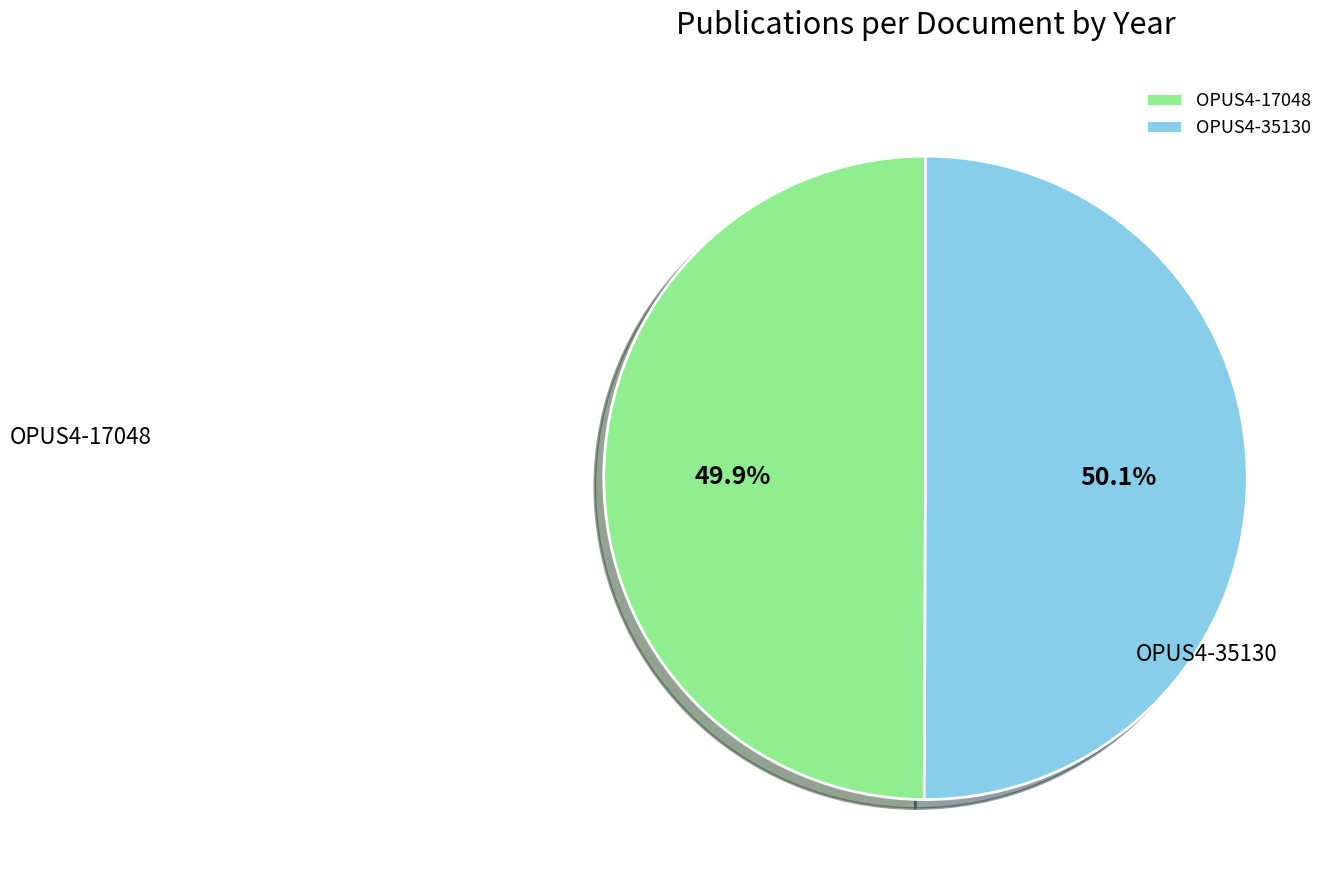

What is the ratio of the value at OPUS4-35130 to the value at OPUS4-17048?

1.0